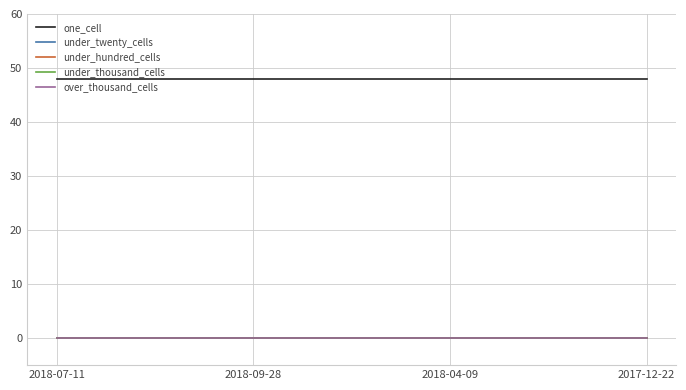

List the labels in order of under_hundred_cells value, smallest first.

2018-07-11, 2018-09-28, 2018-04-09, 2017-12-22